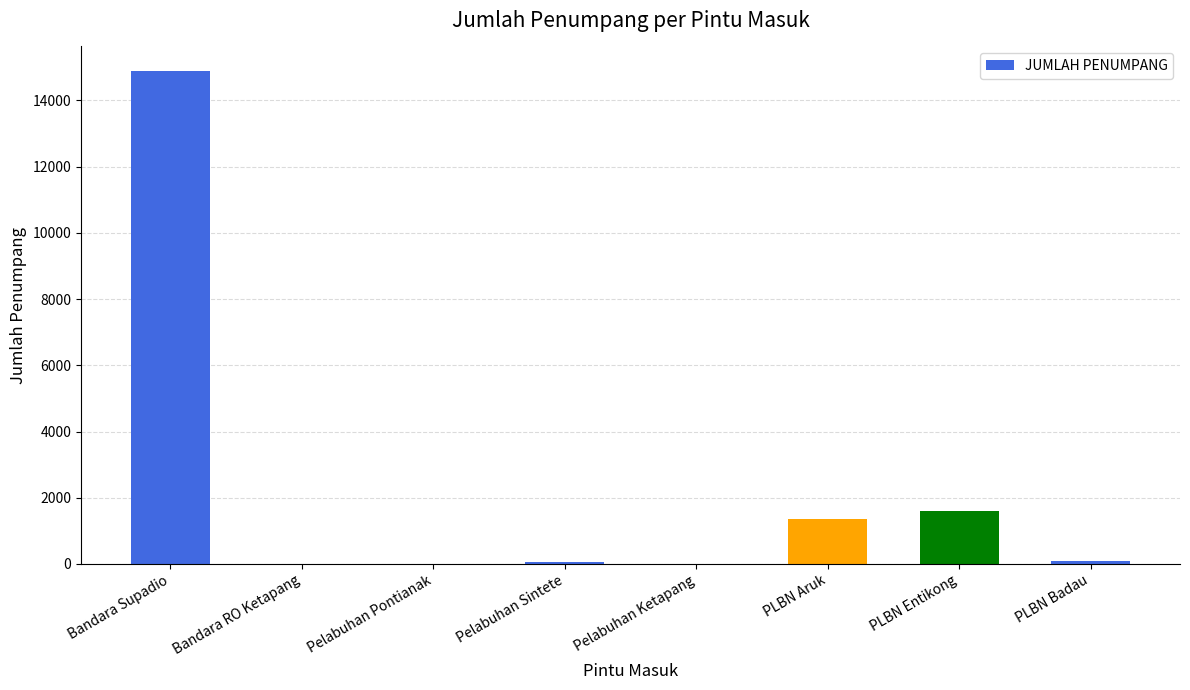

At which label is the value closest to 7443?

PLBN Entikong